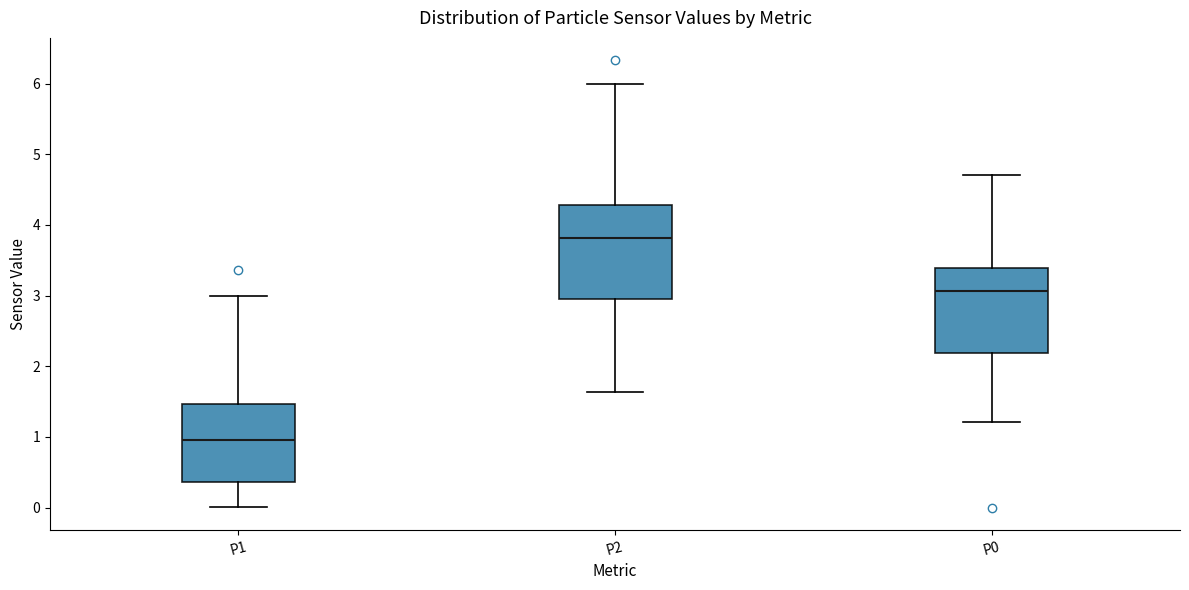

Reading left to right, read every box against the y-axis: the position of its median line, the range the box covers, and the ends of its whiskers. The values are not printed on the chart, so give them approximately, as read against the axis.

P1: median 1.0, box 0.4 to 1.5, whiskers 0.0 to 3.0
P2: median 3.8, box 3.0 to 4.3, whiskers 1.6 to 6.0
P0: median 3.1, box 2.2 to 3.4, whiskers 1.2 to 4.7